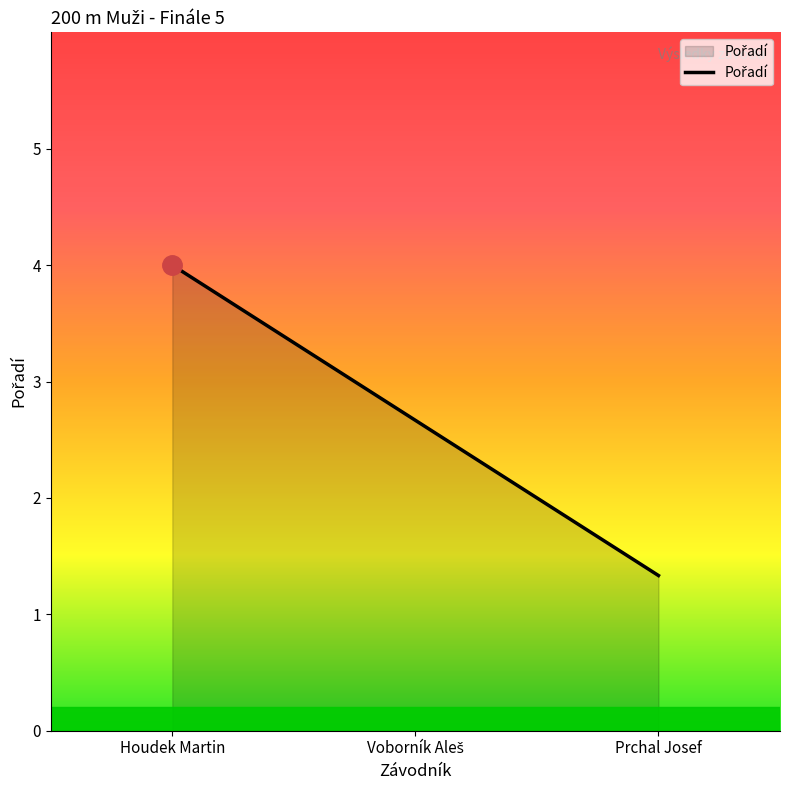

Does the chart have visible grid lines?

No